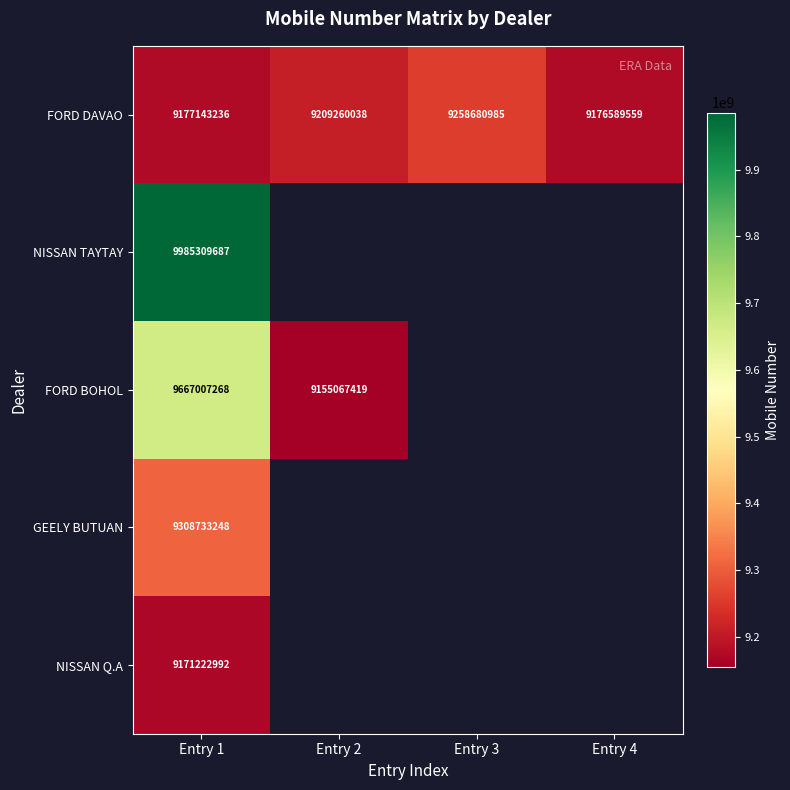

The FORD DAVAO series shows 12407376270 at Entry 1. True or false?

False